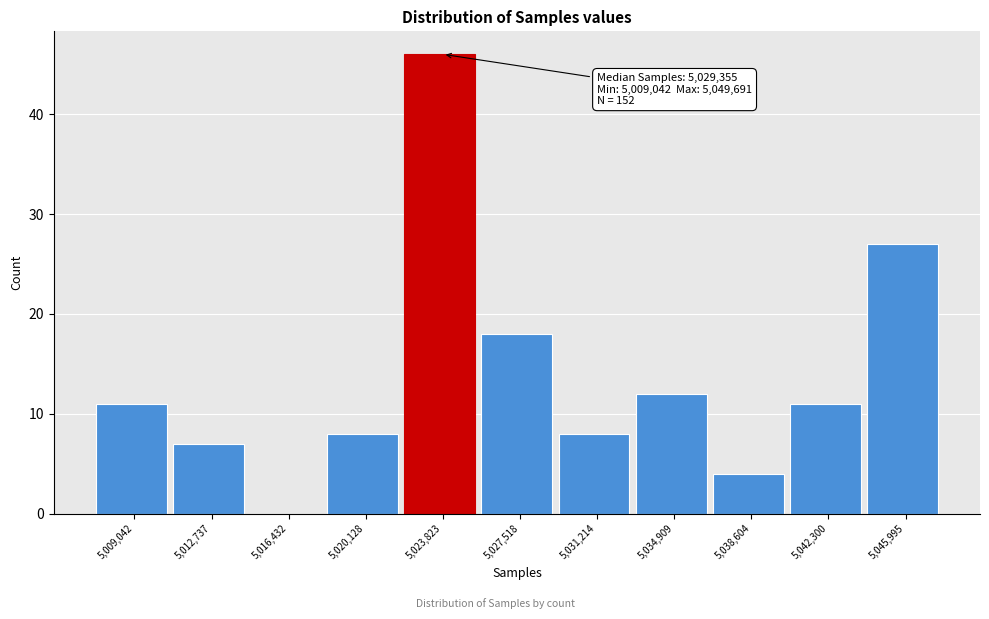

Reading left to right, transcribe all the data shown in this chart.

5,009,042=11	5,012,737=7	5,016,432=0	5,020,128=8	5,023,823=46	5,027,518=18	5,031,214=8	5,034,909=12	5,038,604=4	5,042,300=11	5,045,995=27